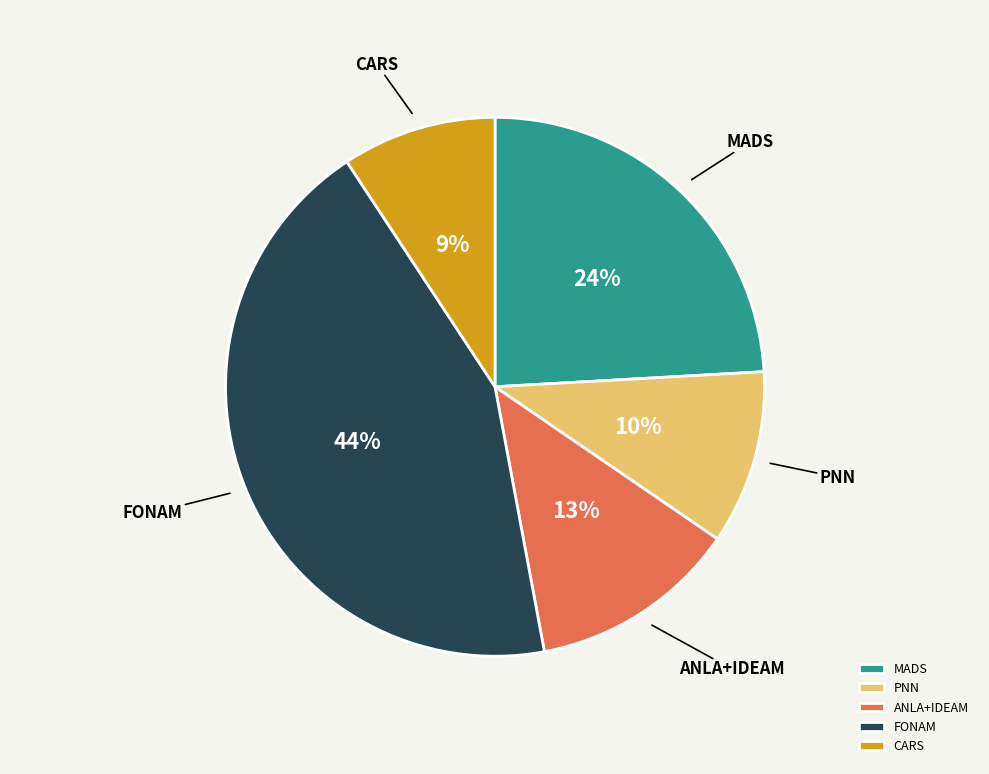

What is the smallest slice in the pie chart?

CARS